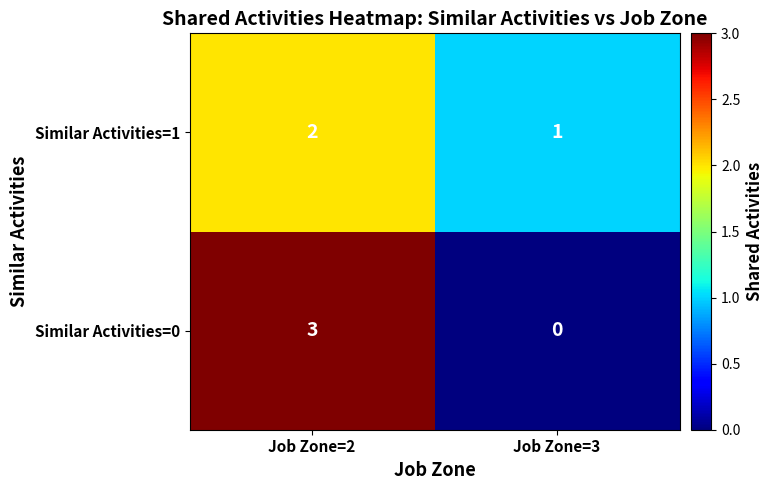

How many series are shown in this chart?

2